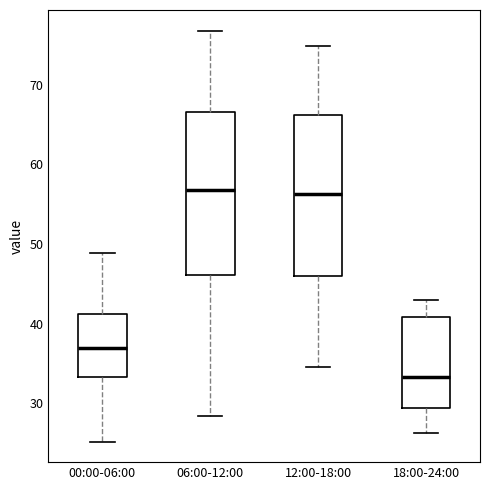

Reading left to right, transcribe this box plot: for each box, give where its median line is, the range the box spans, and where its two whiskers end, as read against the y-axis. The values are not printed on the chart, so give them approximately, as read against the axis.

00:00-06:00: median 37, box 33 to 41, whiskers 25 to 49
06:00-12:00: median 57, box 46 to 67, whiskers 28 to 77
12:00-18:00: median 56, box 46 to 66, whiskers 35 to 75
18:00-24:00: median 33, box 29 to 41, whiskers 26 to 43